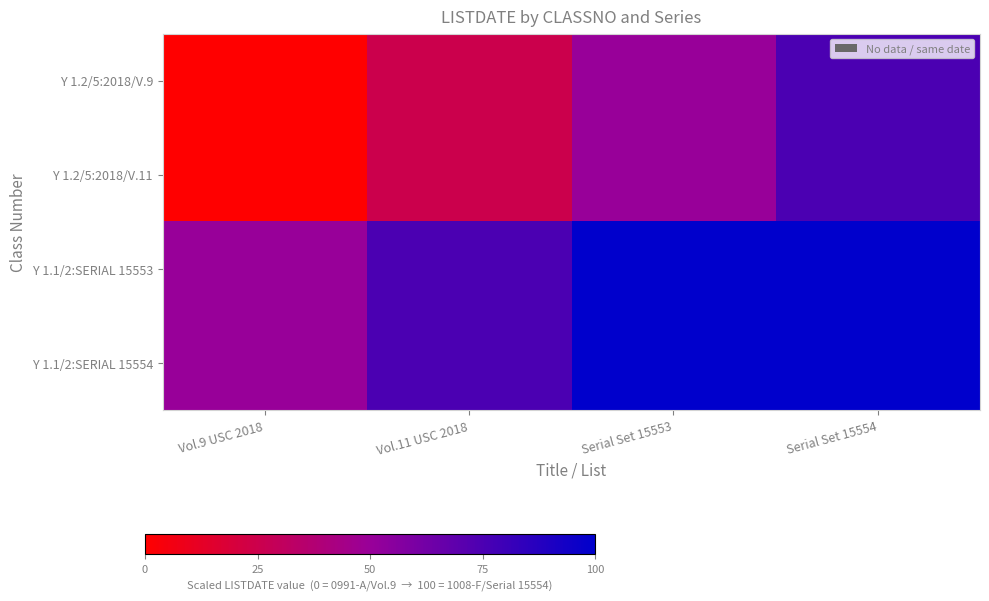

At how many categories does at least one series exceed 77?

2